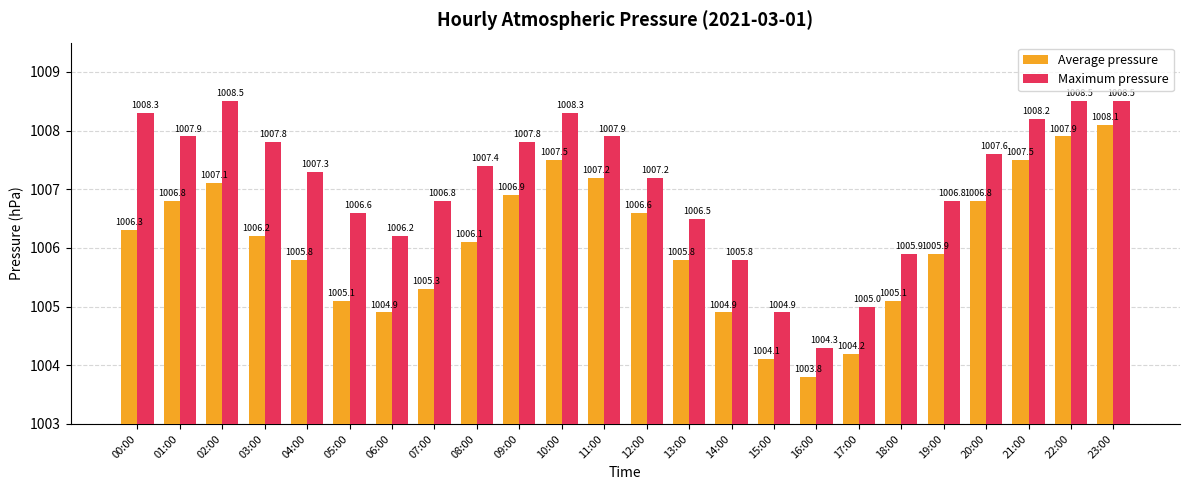

How many values in the Average pressure series exceed 1006?

13